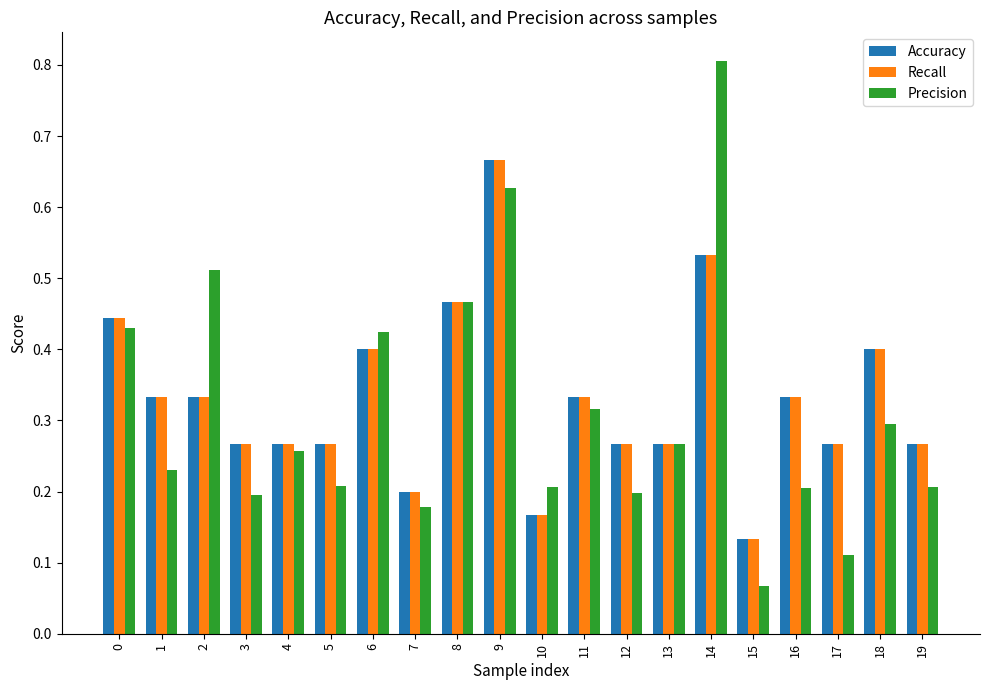

At which label is Recall closest to 0?

15